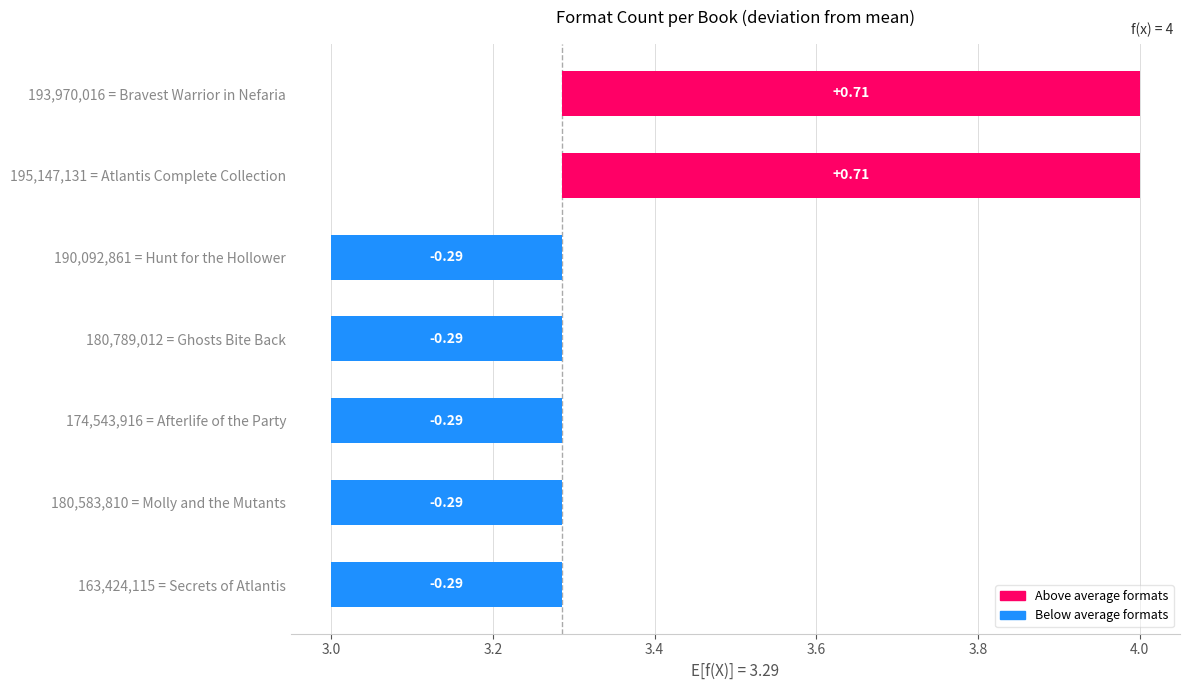

Count the number of categories in the chart.

7